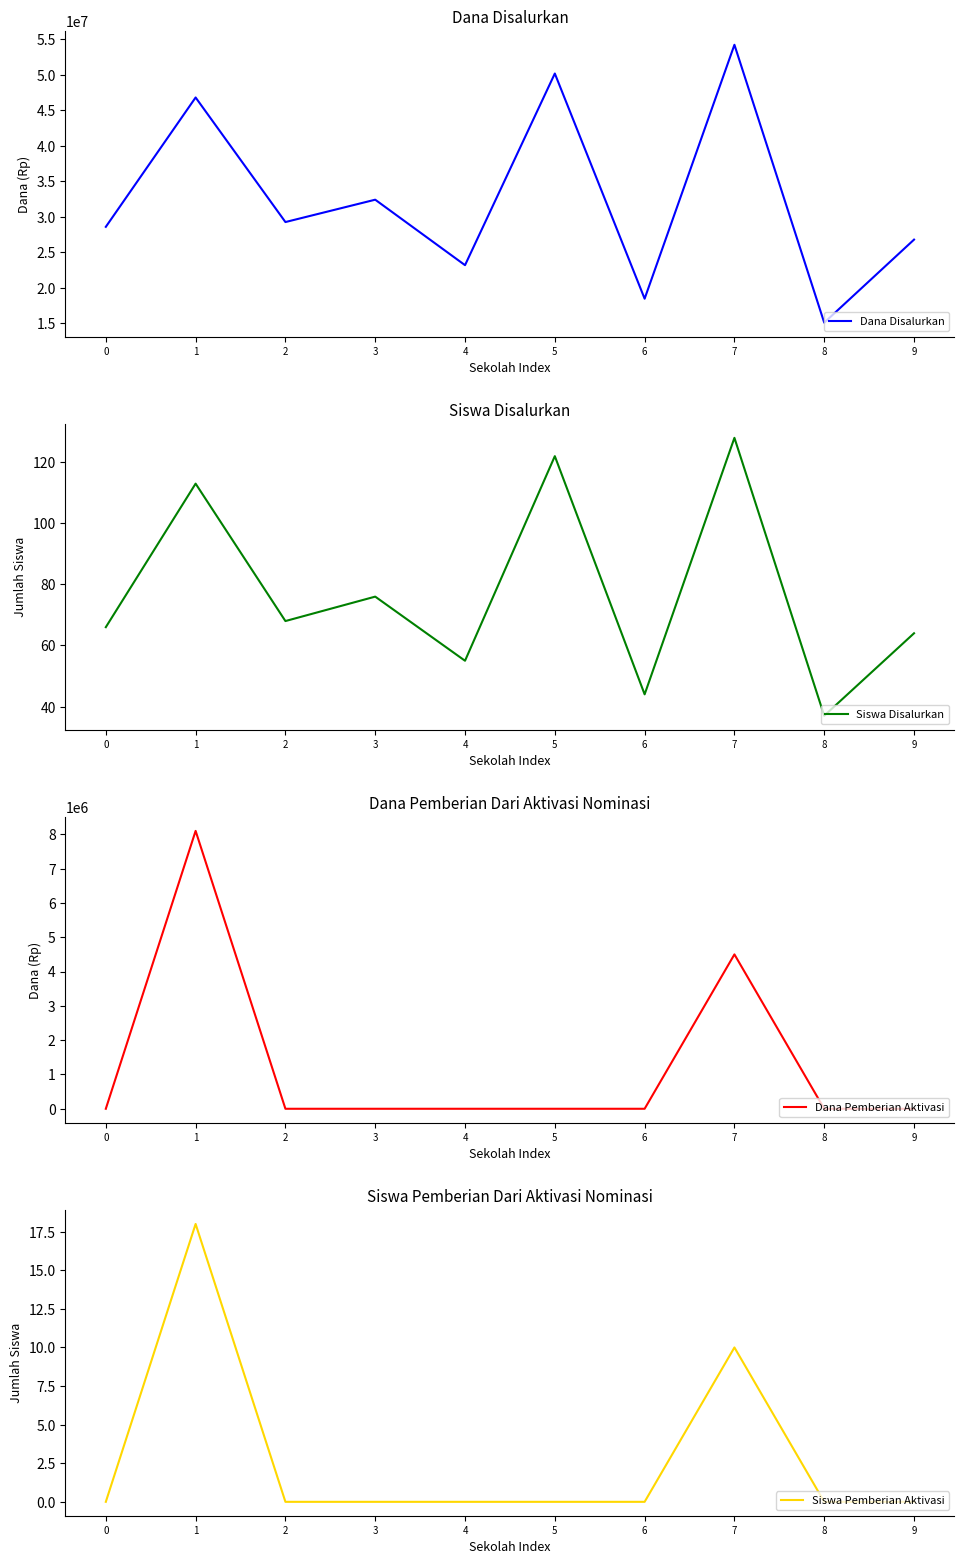

Is it true that Dana Disalurkan equals 11806662 at 6?

False